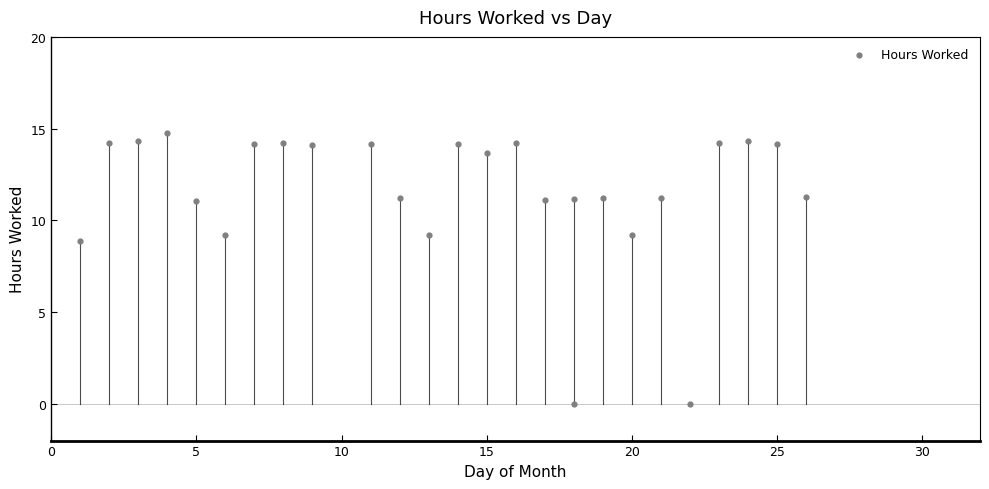

What is the range of X values (max minus min)?

25.0